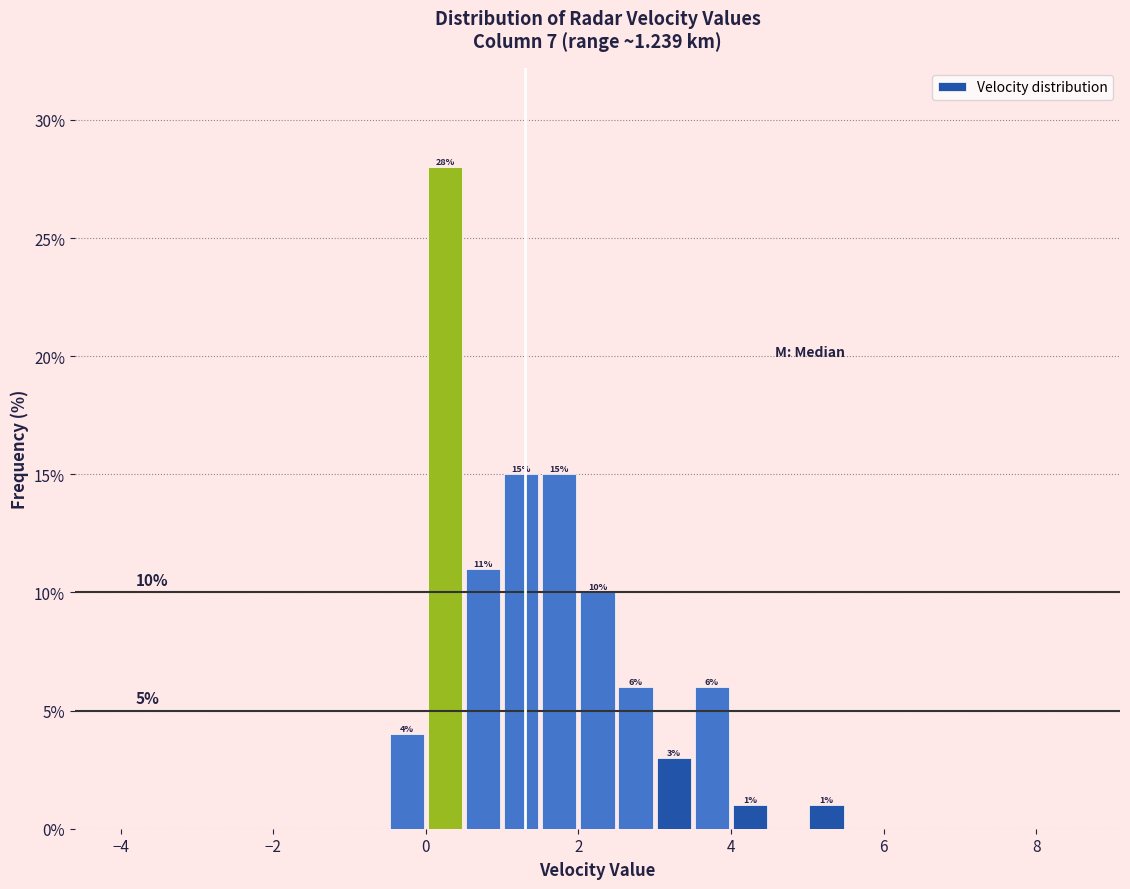

Around what value on the x-axis is the tallest bar? Give the approximate position of its centre, as read against the axis.

0.2